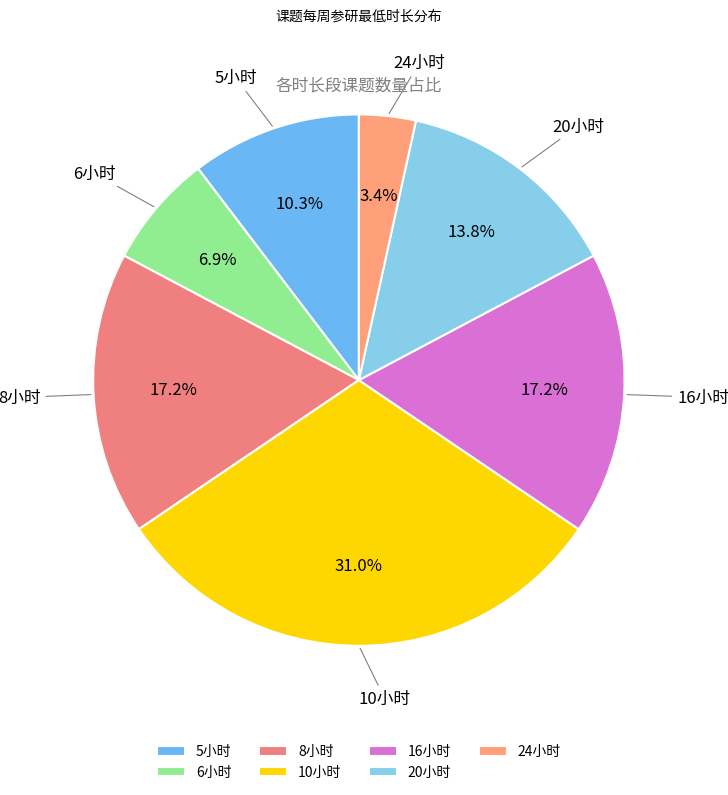

Does 24小时 account for over 50% of the chart?

No